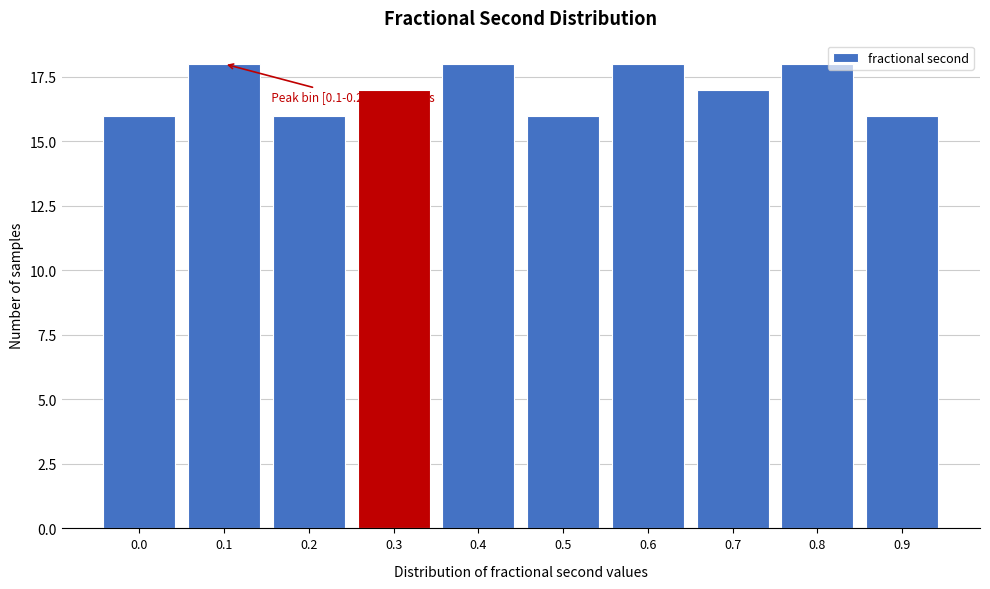

Reading left to right, what are all the values shown in this chart?

16	18	16	17	18	16	18	17	18	16